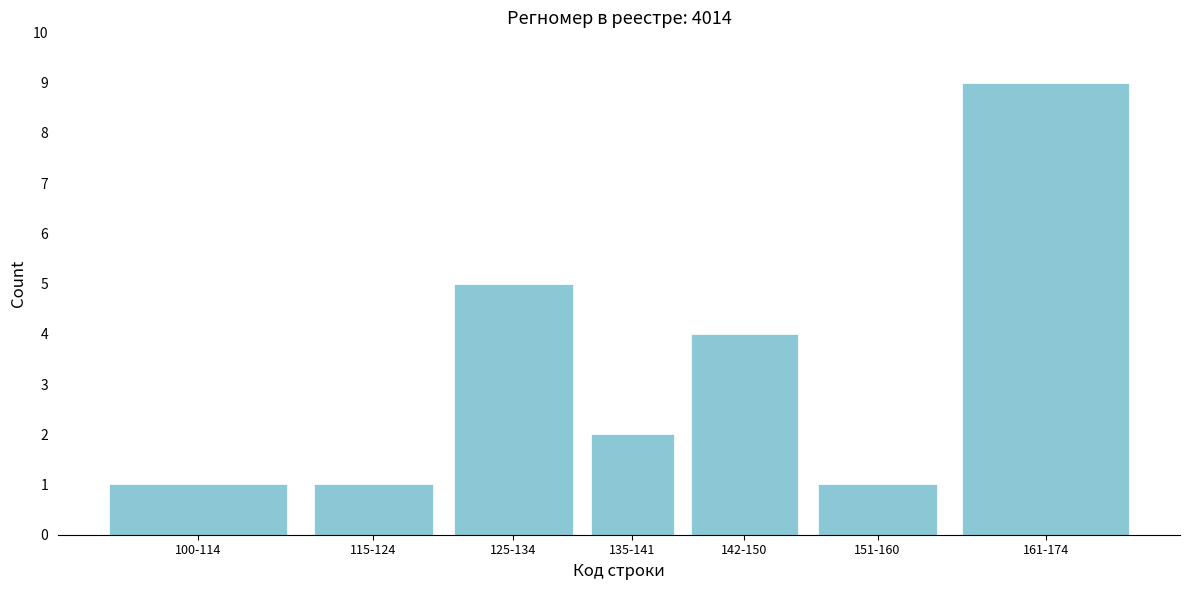

Reading left to right, what are all the values shown in this chart?

1	1	5	2	4	1	9